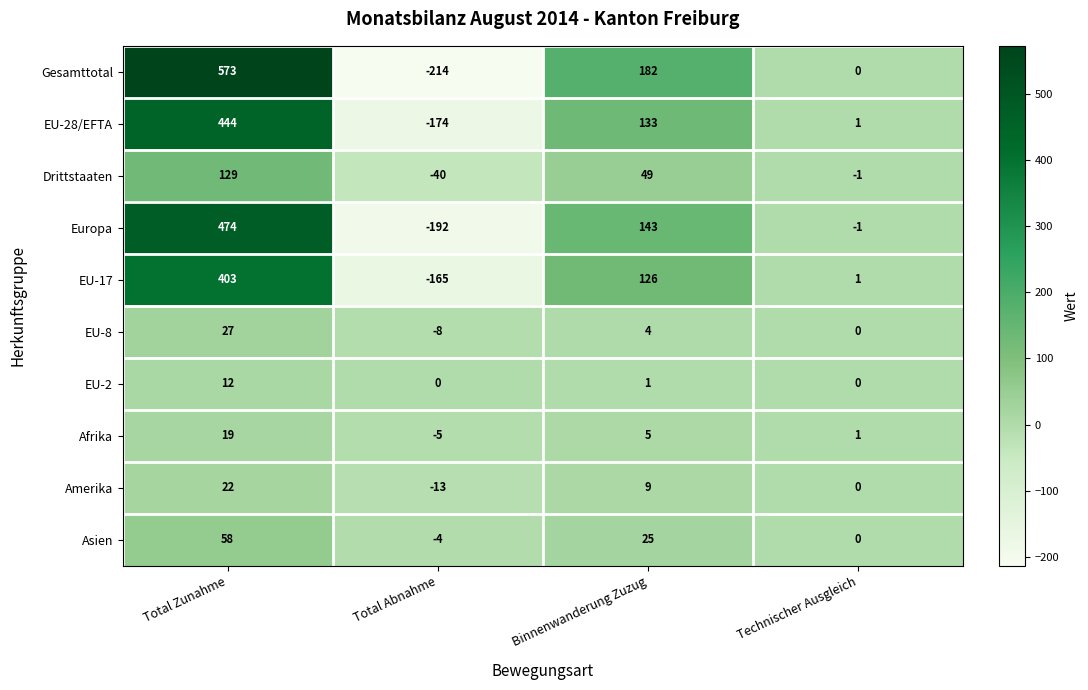

List the series in order of their peak value, highest first.

Gesamttotal, Europa, EU-28/EFTA, EU-17, Drittstaaten, Asien, EU-8, Amerika, Afrika, EU-2